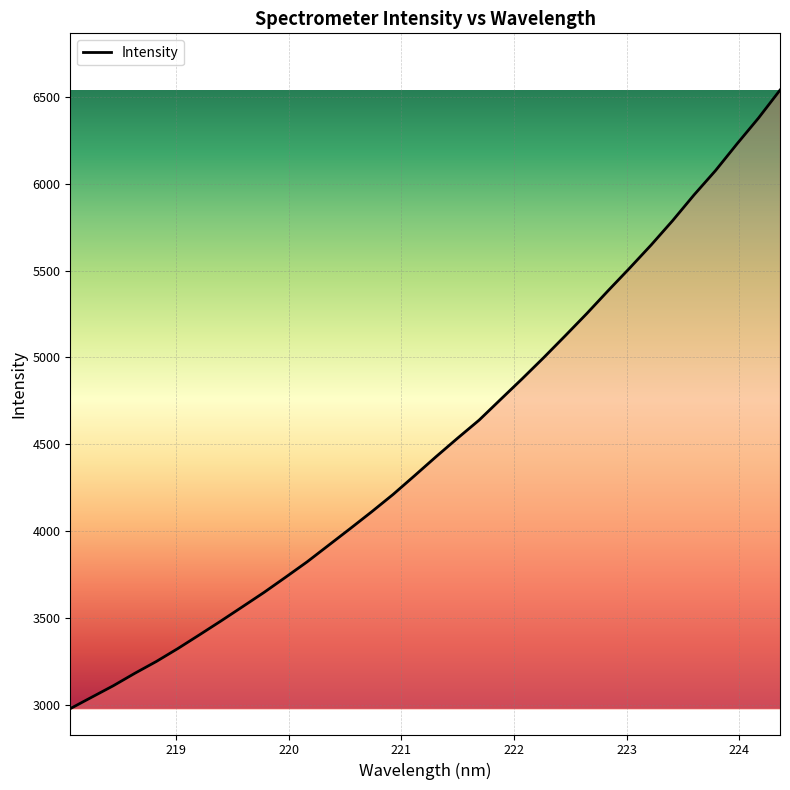

True or false: the data has more than 0 interior local peaks.

False